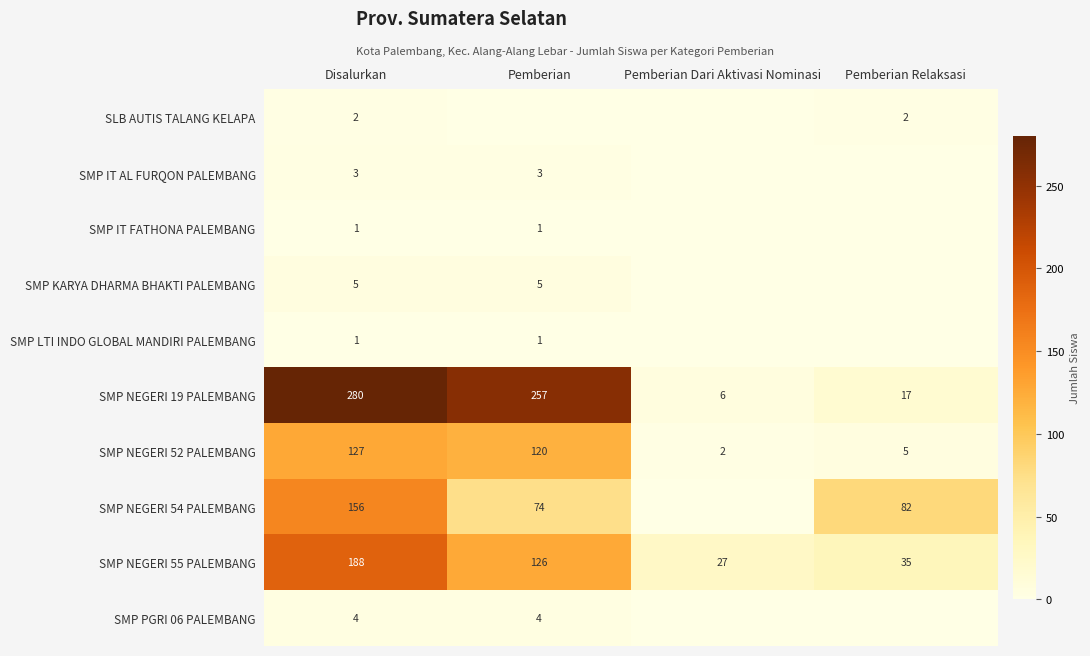

What is the spread (max minus min) of values at Disalurkan?

279